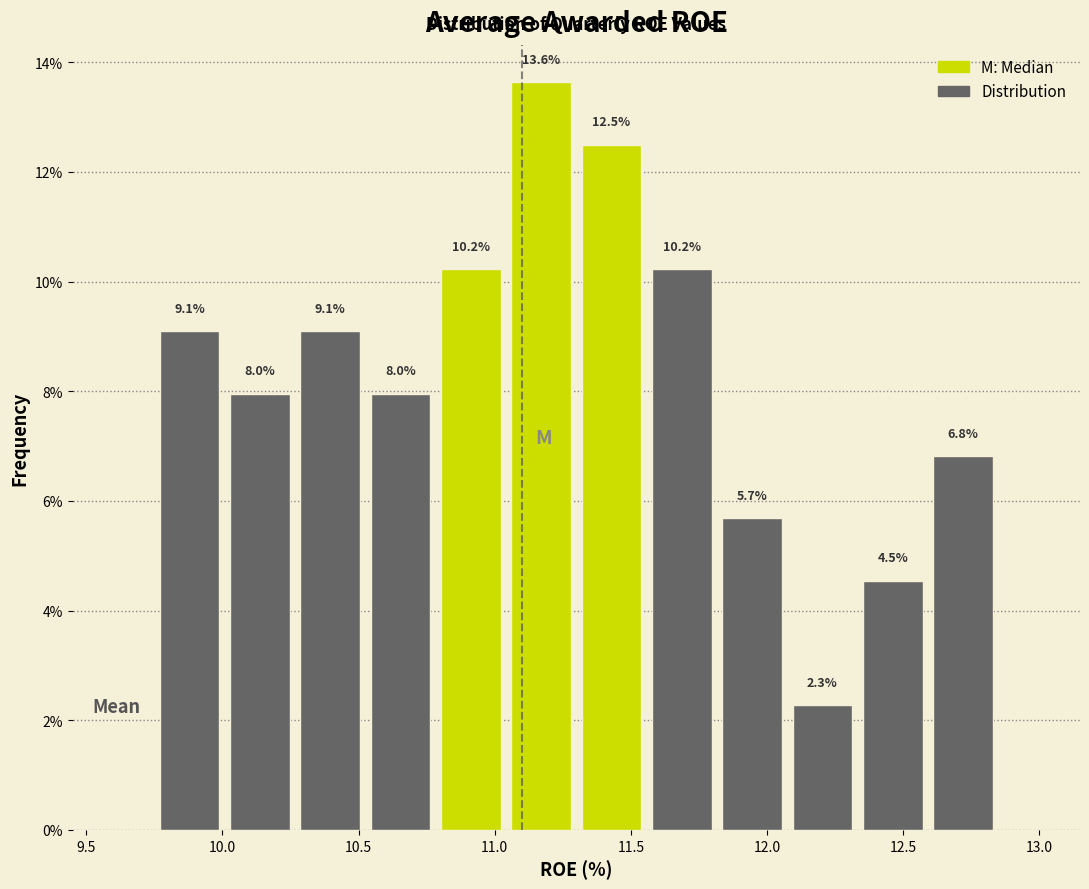

Which range on the x-axis has the tallest bar?

11.05 to 11.30